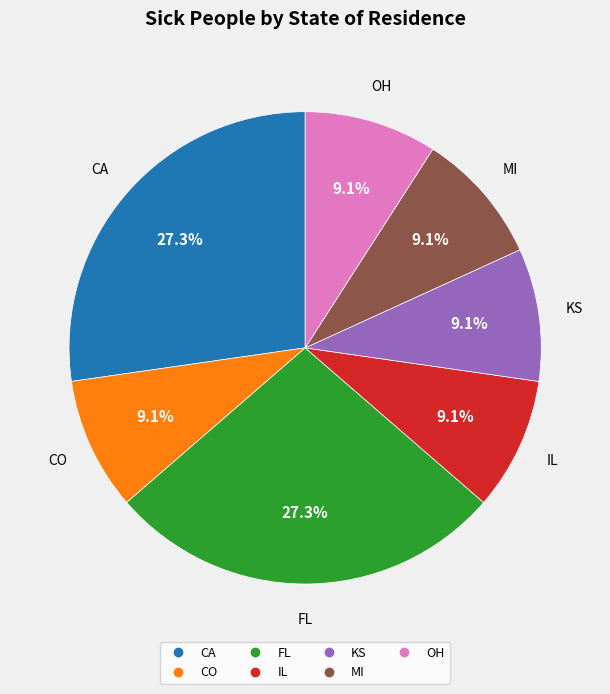

What percentage is the OH slice, to the nearest percent?

9%